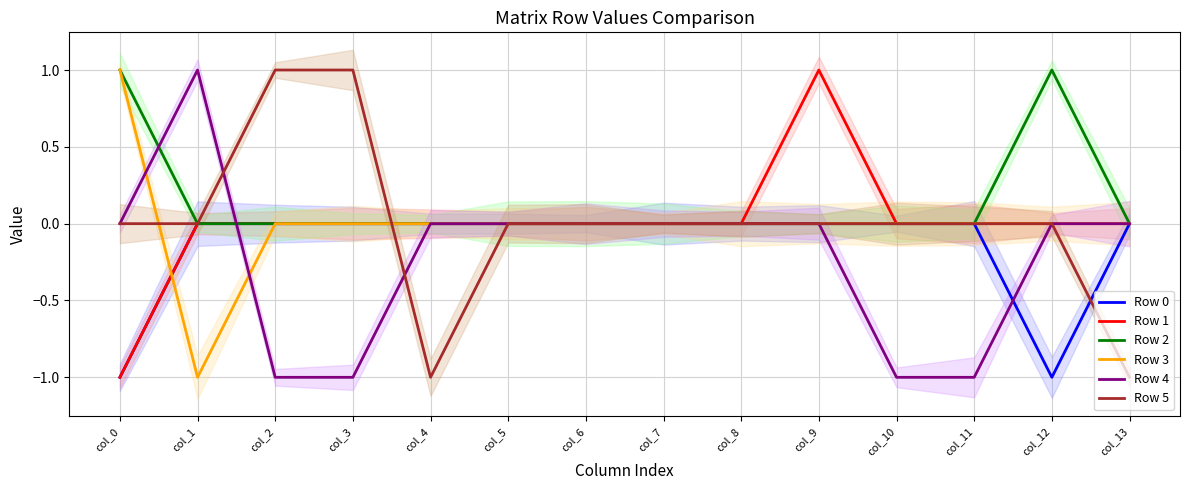

Where is Row 3 nearest to the value 0?

col_2